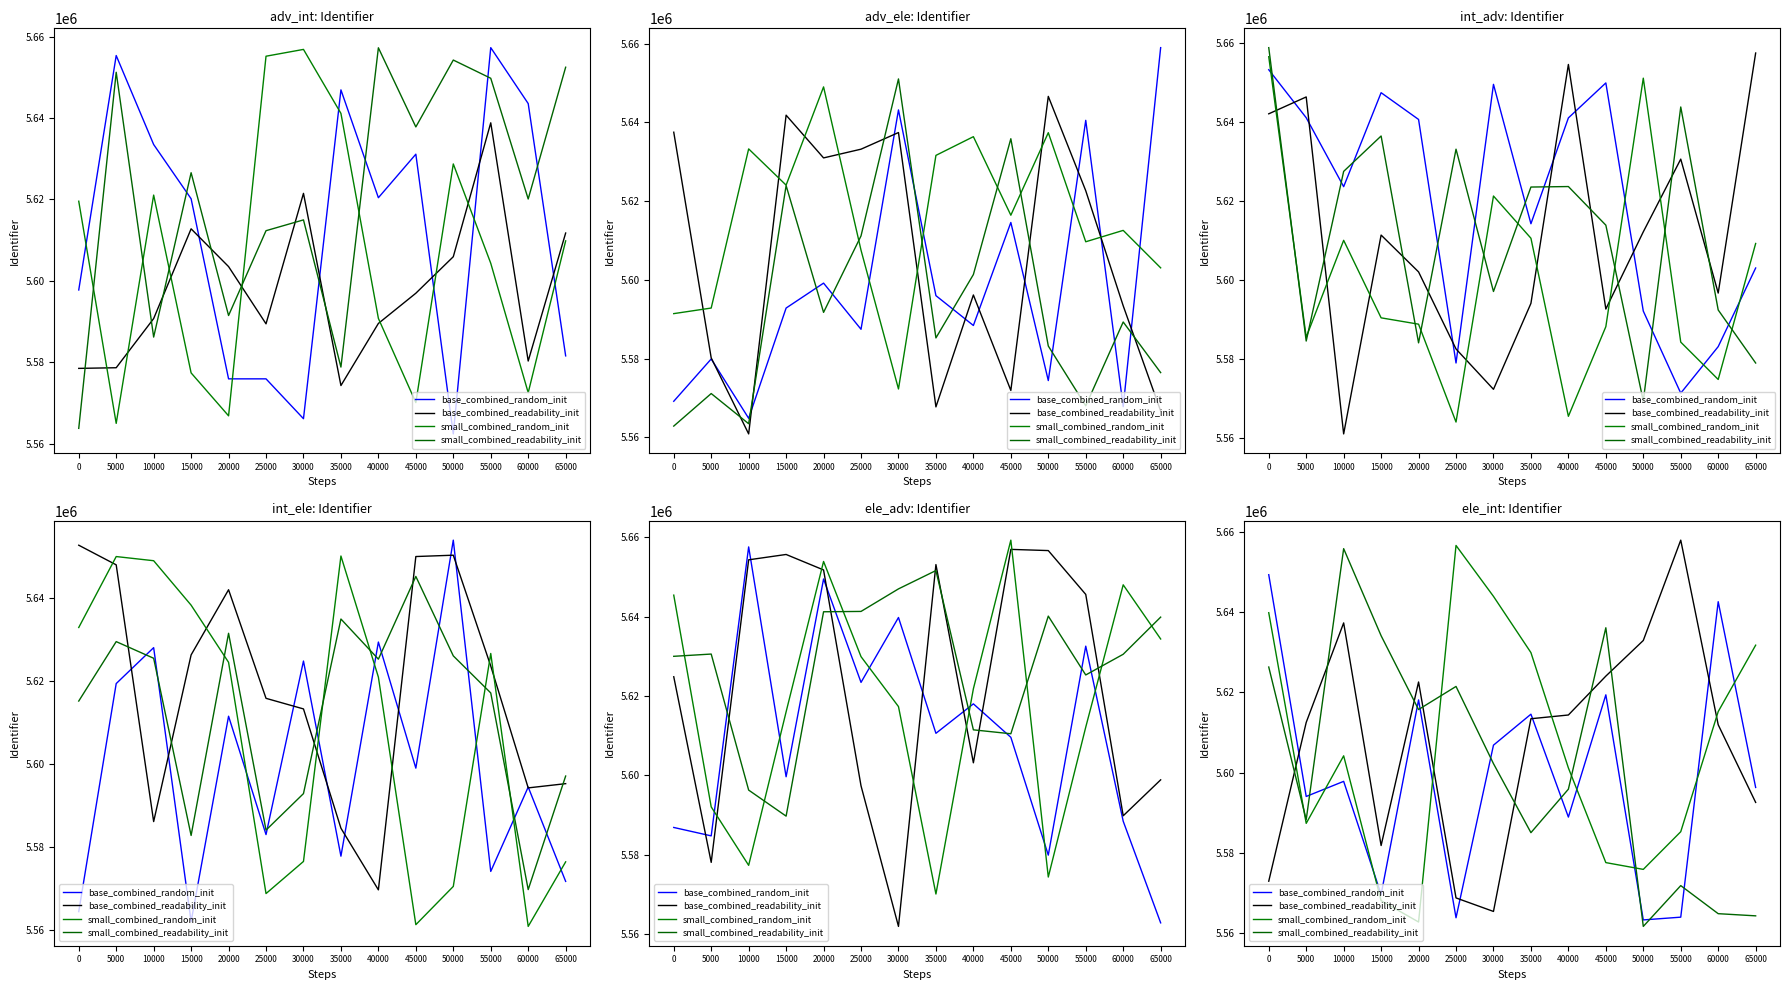

Between which two adjacent categories do base_combined_readability_init and base_combined_random_init first intersect?

0 and 5000